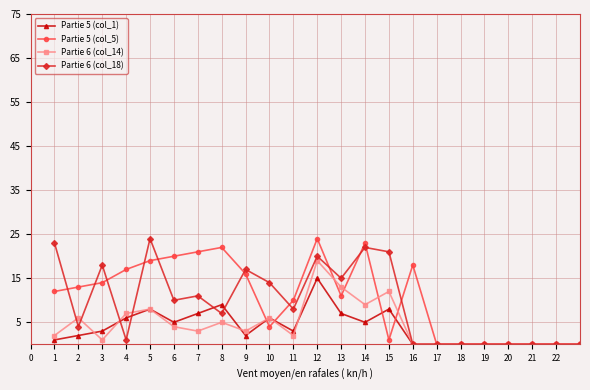

What is the maximum value shown in the chart?

24